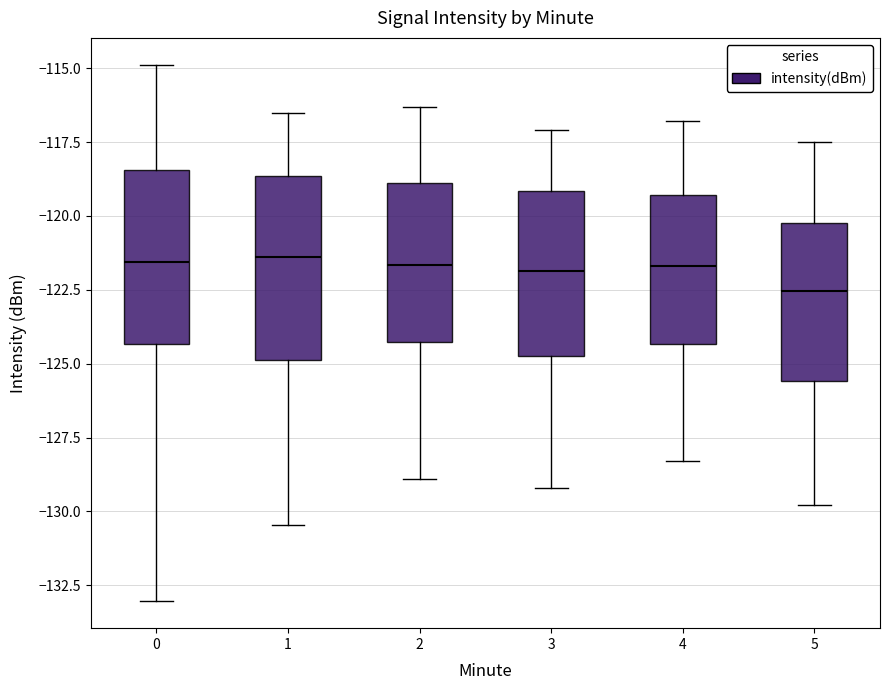

Reading left to right, read every box against the y-axis: the position of its median line, the range the box covers, and the ends of its whiskers. The values are not printed on the chart, so give them approximately, as read against the axis.

0: median -121.5, box -124.5 to -118.5, whiskers -133.0 to -115.0
1: median -121.5, box -125.0 to -118.5, whiskers -130.5 to -116.5
2: median -121.5, box -124.0 to -119.0, whiskers -129.0 to -116.5
3: median -122.0, box -124.5 to -119.0, whiskers -129.0 to -117.0
4: median -121.5, box -124.5 to -119.5, whiskers -128.5 to -117.0
5: median -122.5, box -125.5 to -120.0, whiskers -130.0 to -117.5